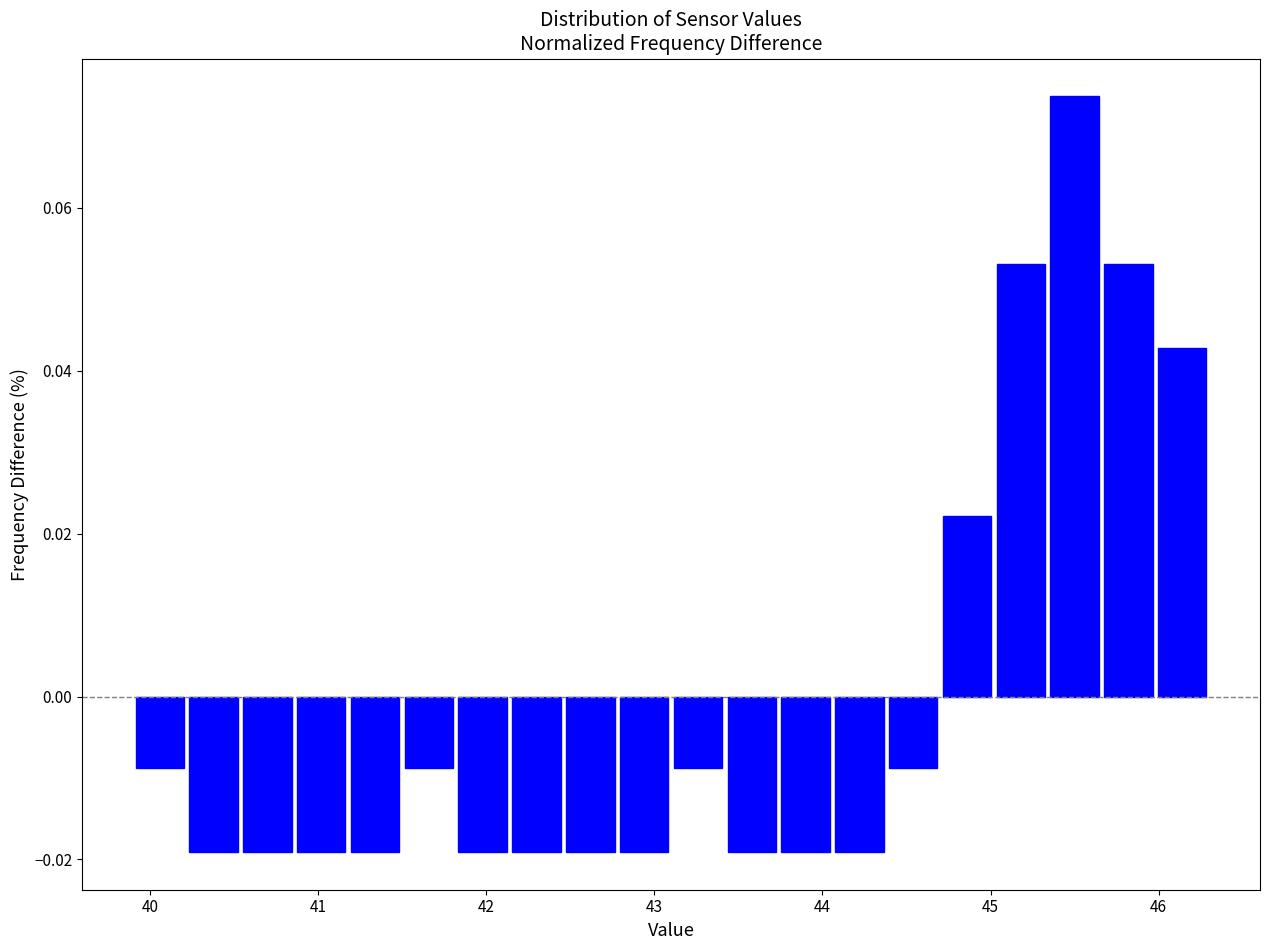

Read against the x-axis, roughly where is the centre of the tallest bar?

45.5